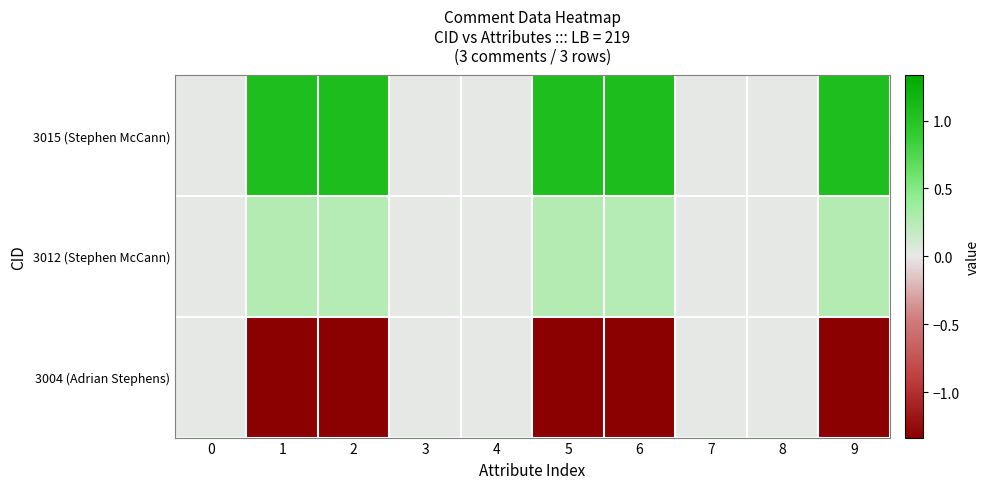

Rank the series at 1 from highest to lowest value.

3015 (Stephen McCann), 3012 (Stephen McCann), 3004 (Adrian Stephens)